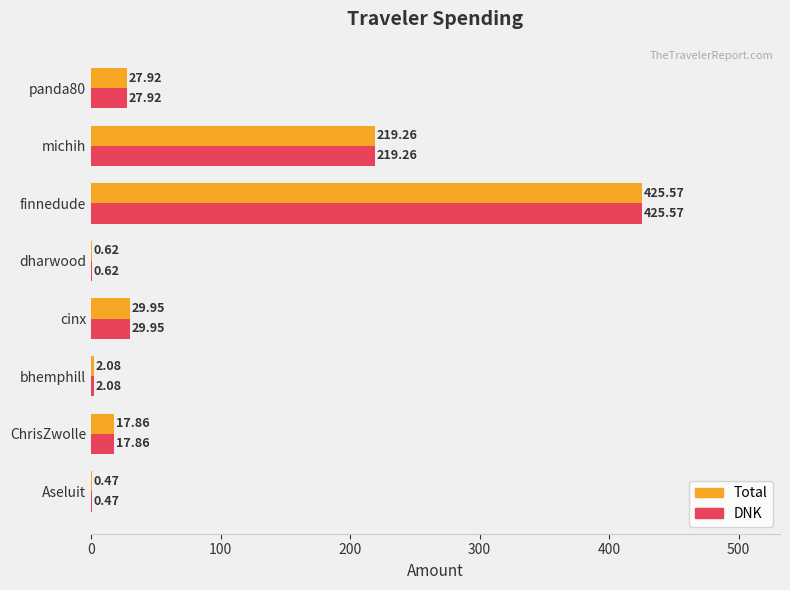

How many data points in DNK are above 27?

4